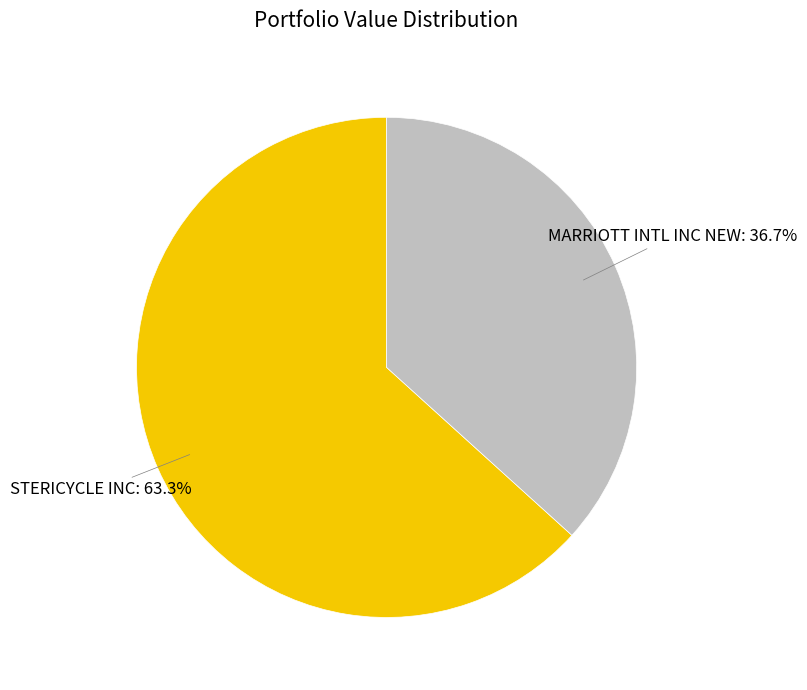

Which slice represents more than half of the pie?

STERICYCLE INC